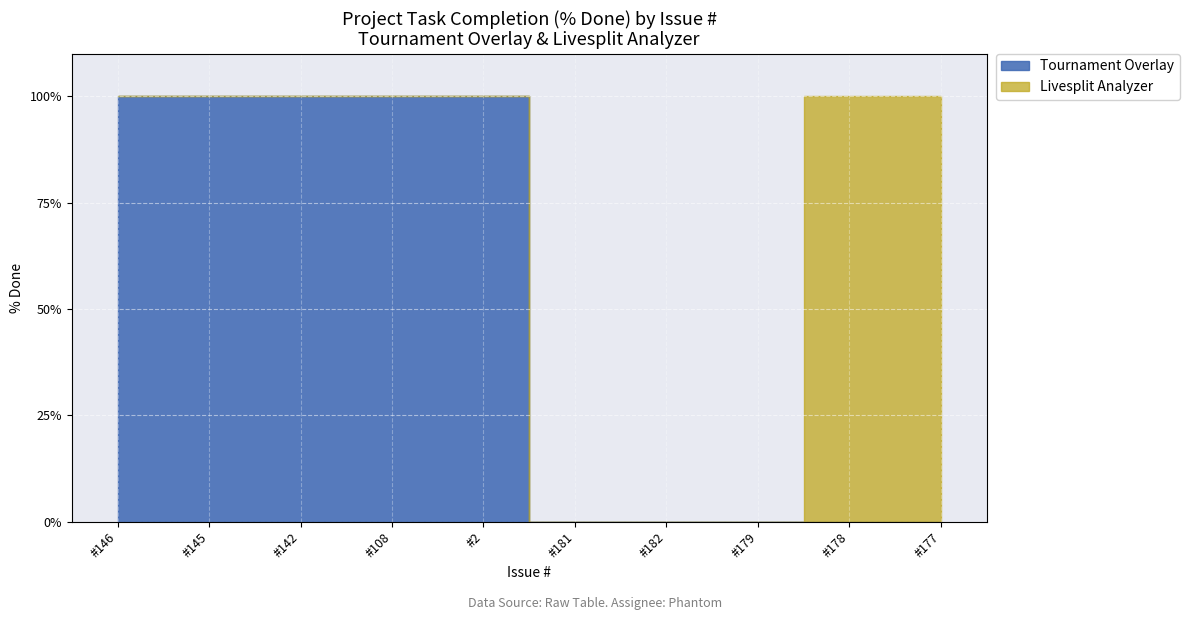

How many lines are shown in the chart?

1